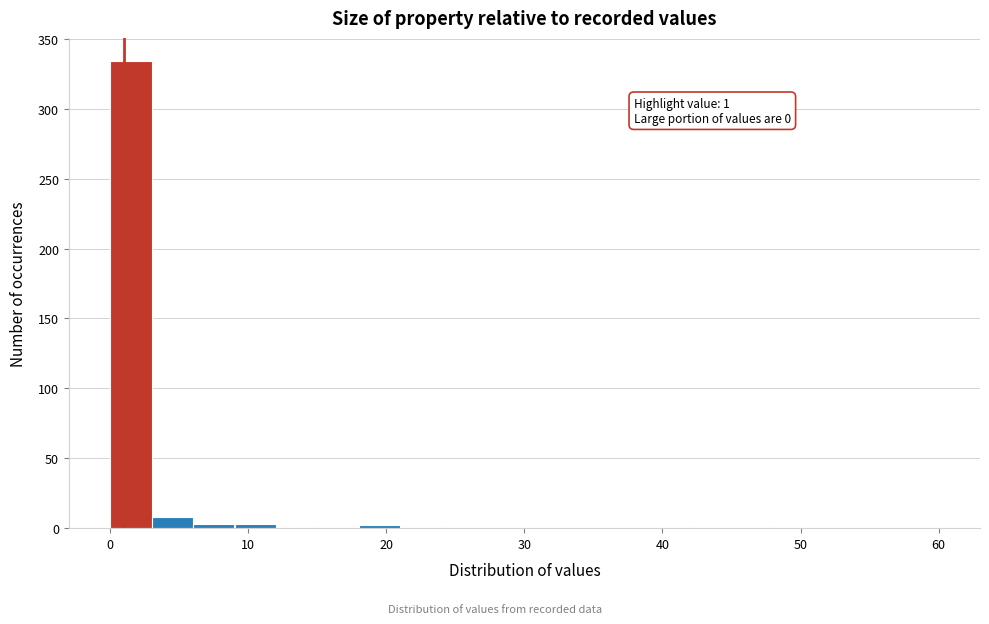

Read against the x-axis, roughly where is the centre of the tallest bar?

2